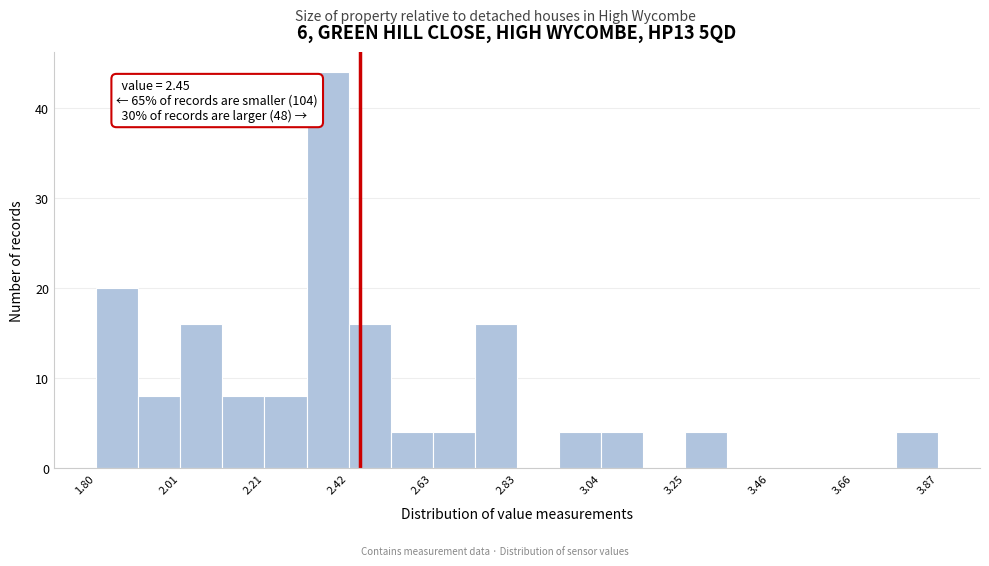

Read against the x-axis, roughly where is the centre of the tallest bar?

2.35